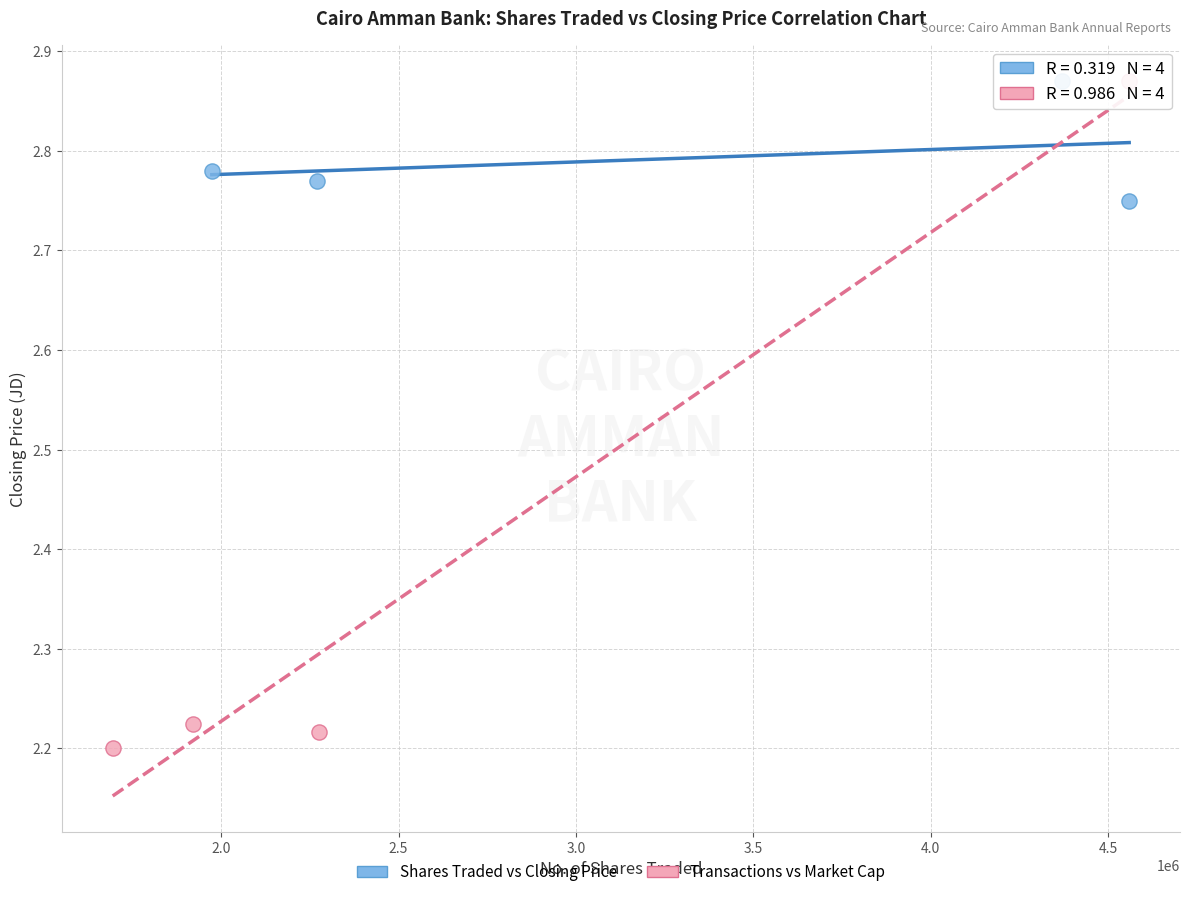

Which series reaches the minimum Y coordinate?

Transactions vs Market Cap